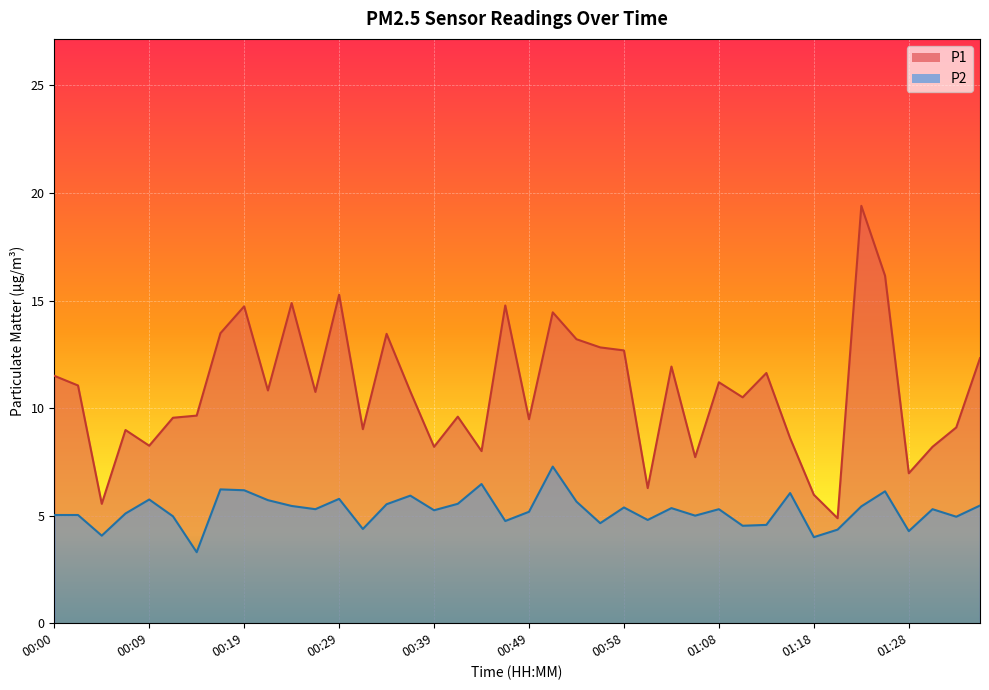

True or false: P1 has more than 2 points higher than both neighbors.

True